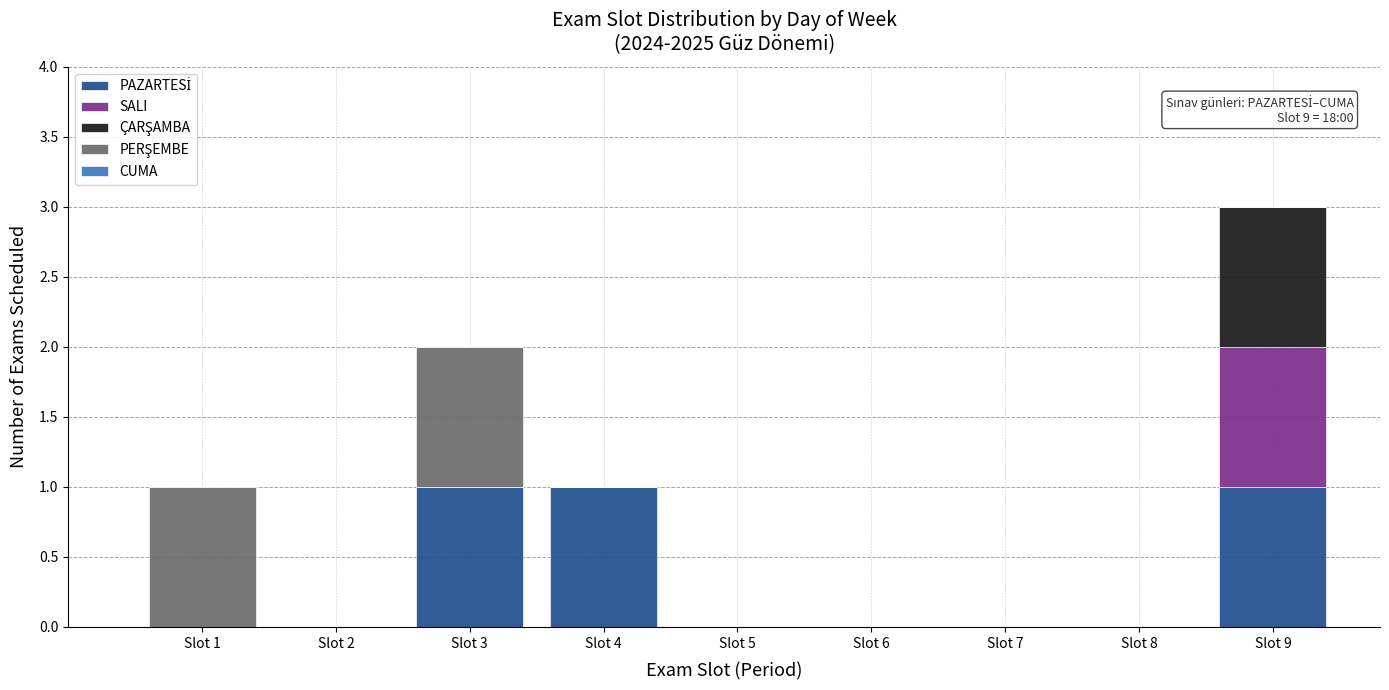

What is the total value across all series at Slot 9?

3